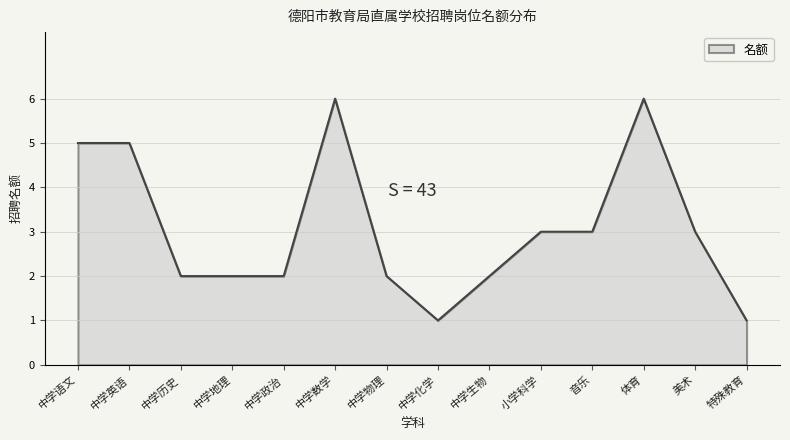

Where does the data first go above 3?

中学语文